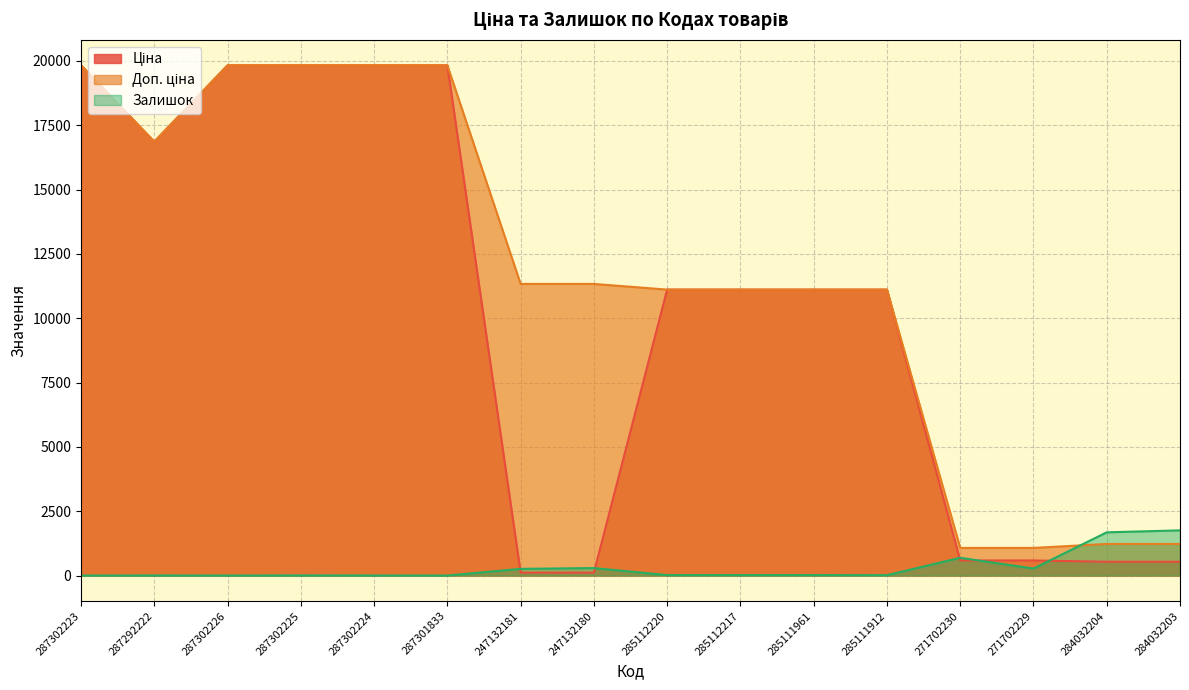

True or false: Залишок and Ціна intersect in this chart.

True